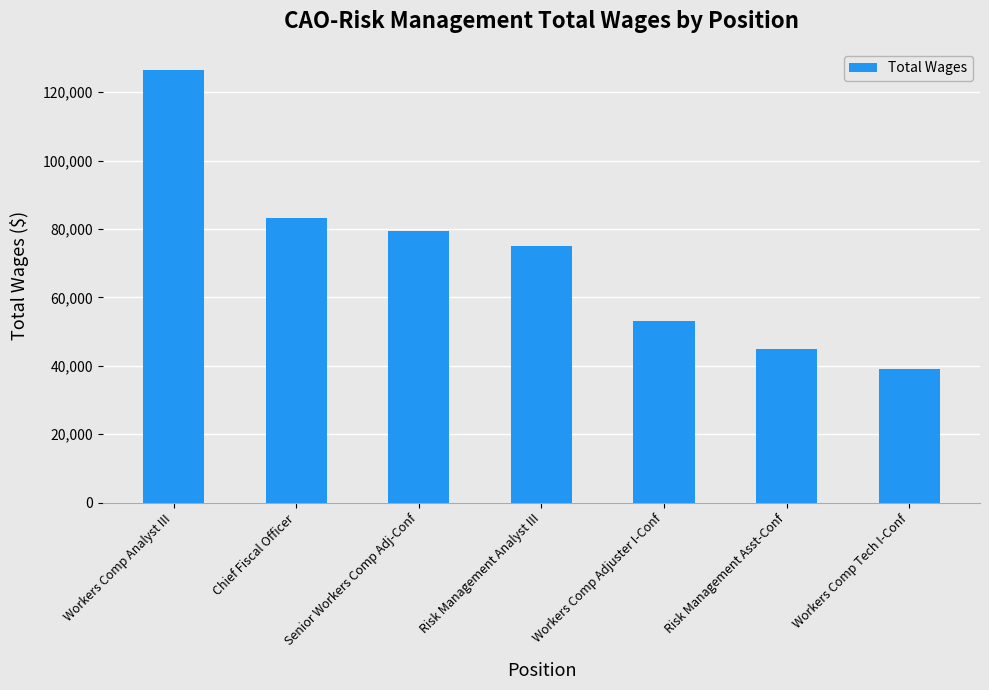

List the labels in order of value, smallest first.

Workers Comp Tech I-Conf, Risk Management Asst-Conf, Workers Comp Adjuster I-Conf, Risk Management Analyst III, Senior Workers Comp Adj-Conf, Chief Fiscal Officer, Workers Comp Analyst III